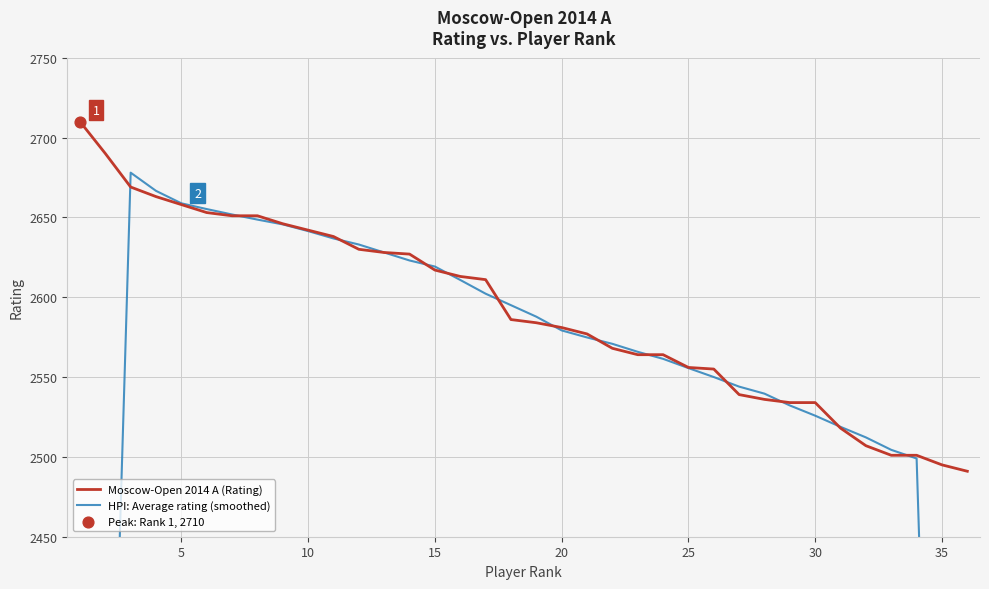

At how many categories does at least one series exceed 1997?

36